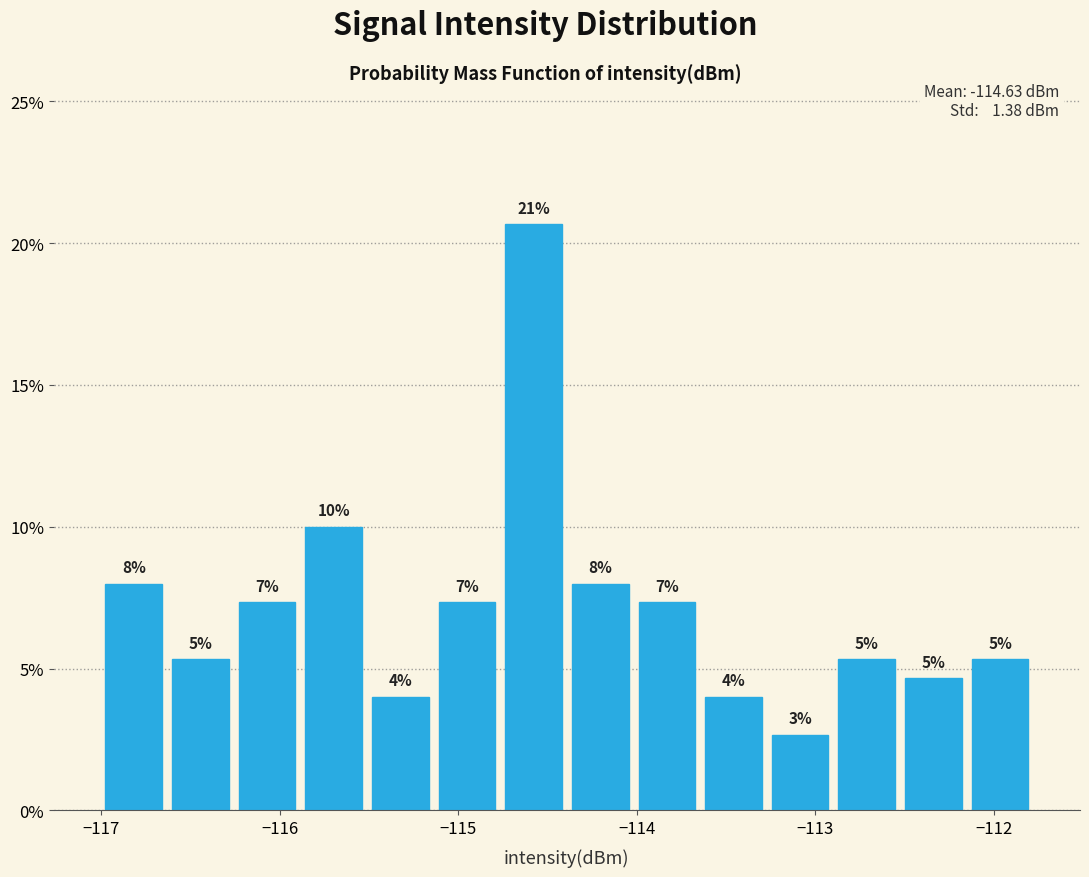

Read against the x-axis, roughly where is the centre of the tallest bar?

-114.6